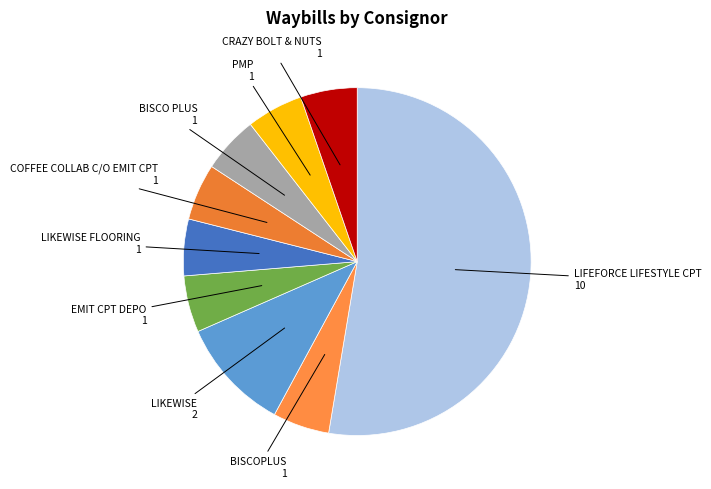

How many segments does this pie chart have?

9